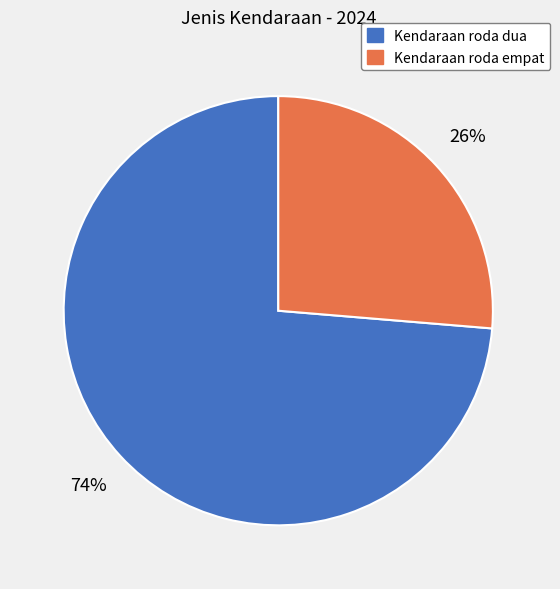

Between Kendaraan roda empat and Kendaraan roda dua, which is larger?

Kendaraan roda dua